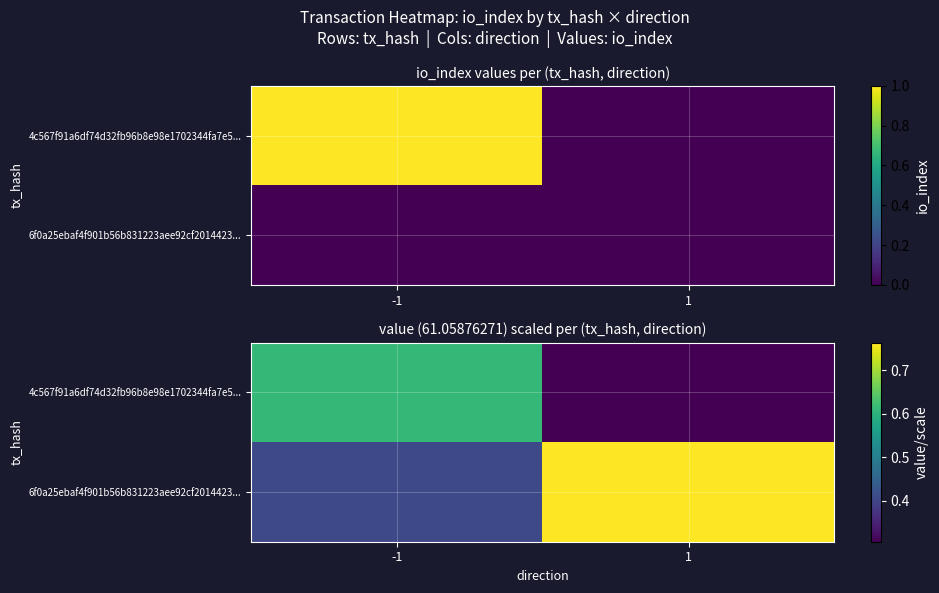

The 6f0a25ebaf4f901b56b831223aee92cf2014423... series shows 0.3 at 1. True or false?

False